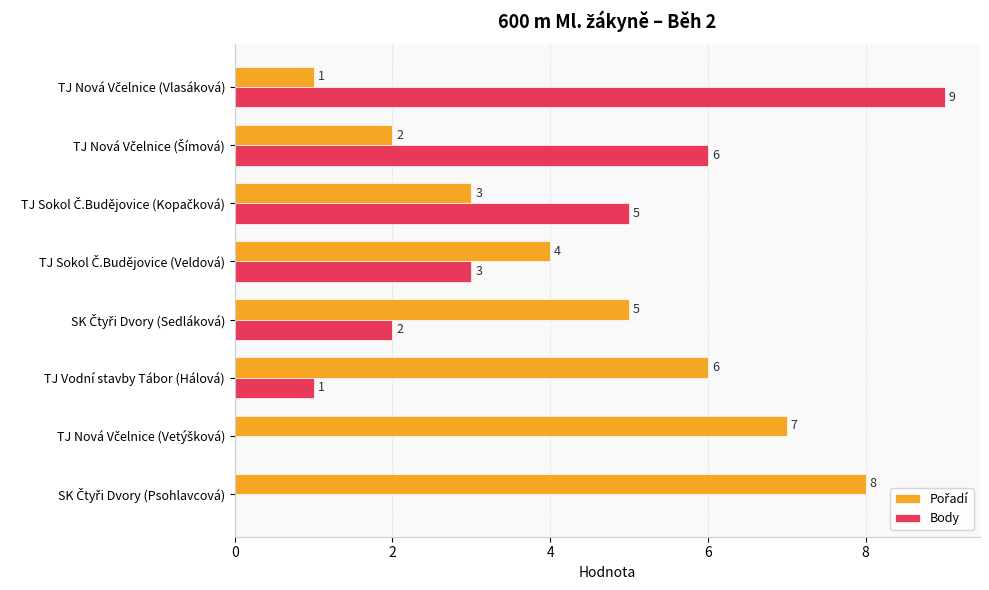

What is the greatest value displayed?

9